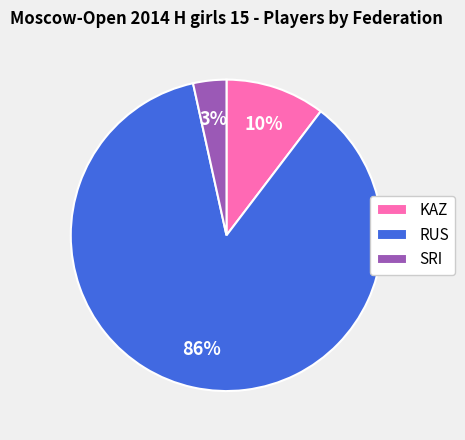

How many slices are in this pie chart?

3